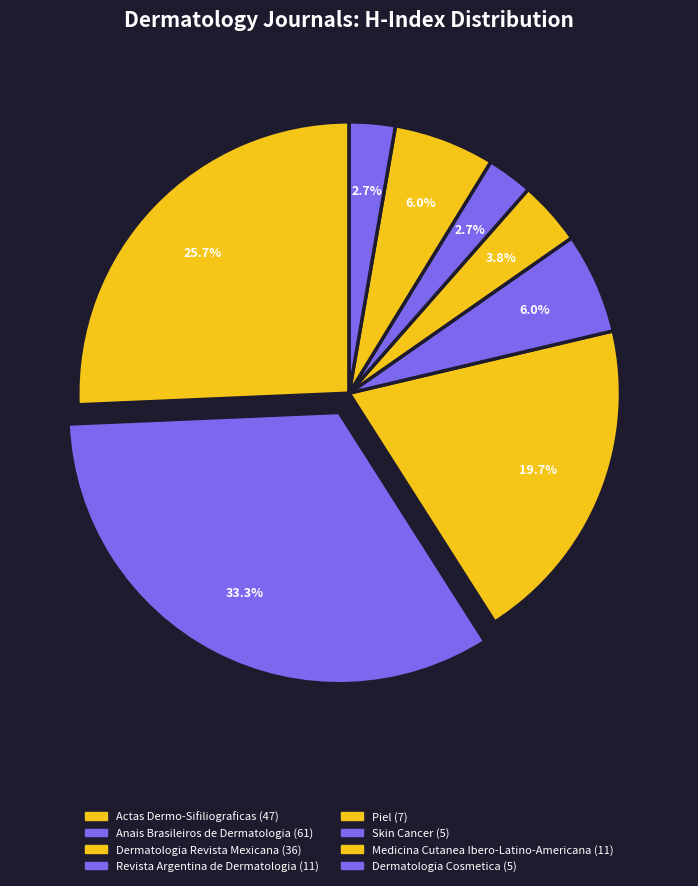

What is the total percentage of Anais Brasileiros de Dermatologia and Medicina Cutanea Ibero-Latino-Americana?

39.3%